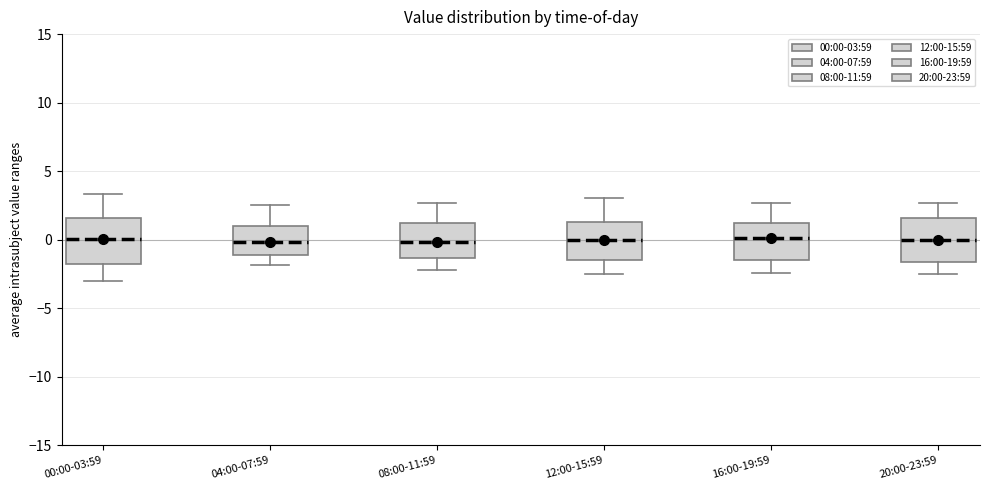

Reading left to right, transcribe this box plot: for each box, give where its median line is, the range the box spans, and where its two whiskers end, as read against the y-axis. The values are not printed on the chart, so give them approximately, as read against the axis.

00:00-03:59: median 0.0, box -2.0 to 1.5, whiskers -3.0 to 3.5
04:00-07:59: median 0.0, box -1.0 to 1.0, whiskers -2.0 to 2.5
08:00-11:59: median 0.0, box -1.5 to 1.0, whiskers -2.0 to 2.5
12:00-15:59: median 0.0, box -1.5 to 1.5, whiskers -2.5 to 3.0
16:00-19:59: median 0.0, box -1.5 to 1.0, whiskers -2.5 to 2.5
20:00-23:59: median 0.0, box -1.5 to 1.5, whiskers -2.5 to 2.5